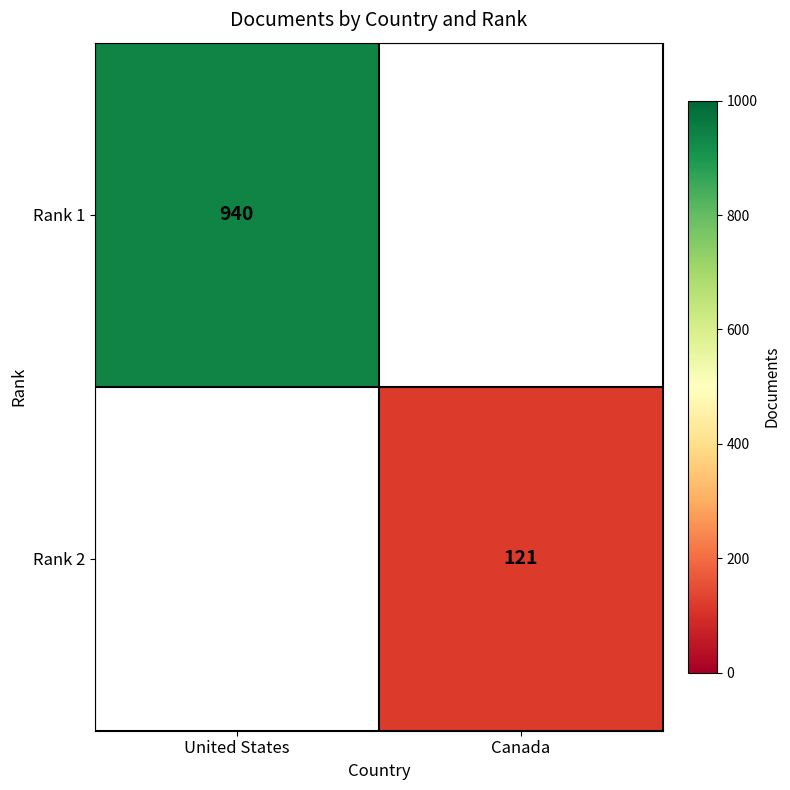

The Rank 1 series shows 1342 at United States. True or false?

False